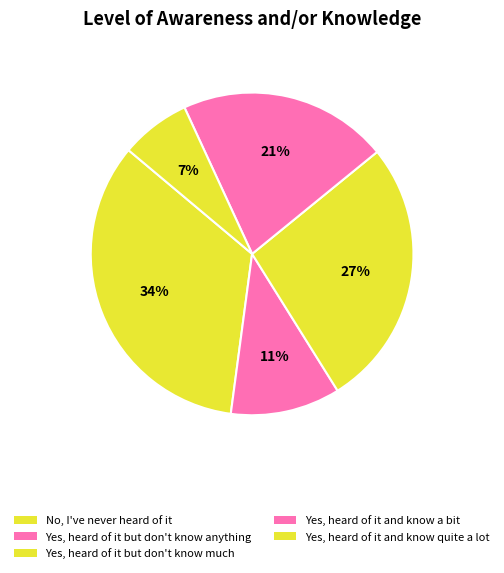

How many segments does this pie chart have?

5